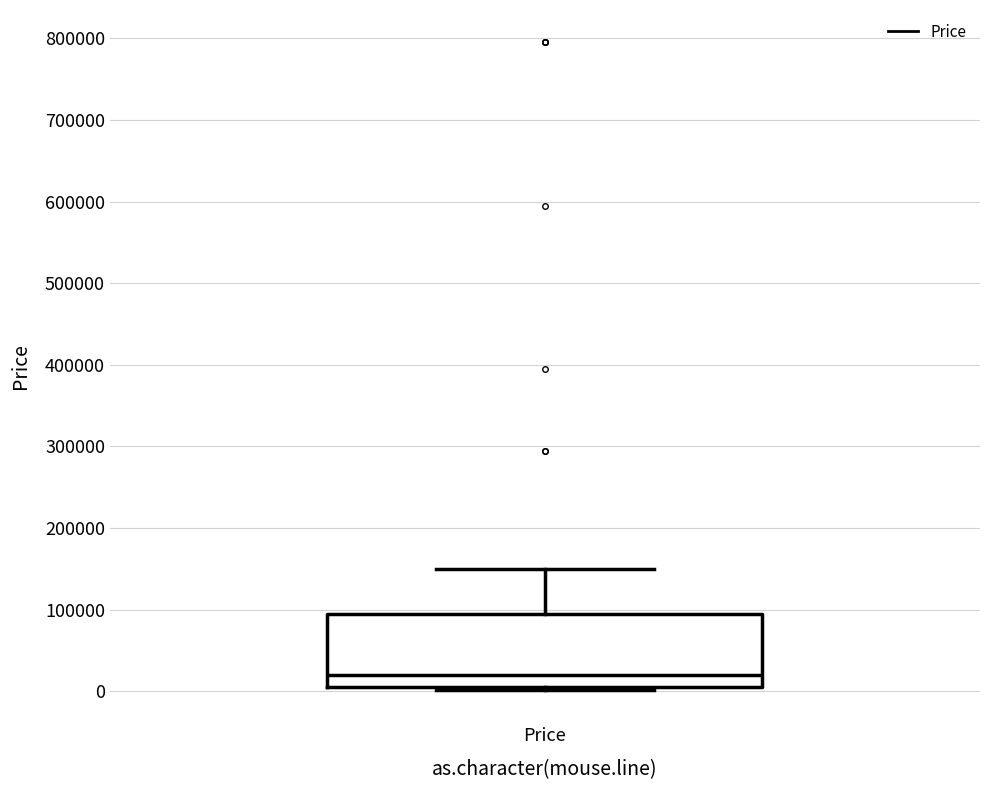

Transcribe this box plot: give where the median line is, the range the box spans, and where the two whiskers end, as read against the y-axis. The values are not printed on the chart, so give them approximately, as read against the axis.

median 20000, box 0 to 90000, whiskers 0 to 150000